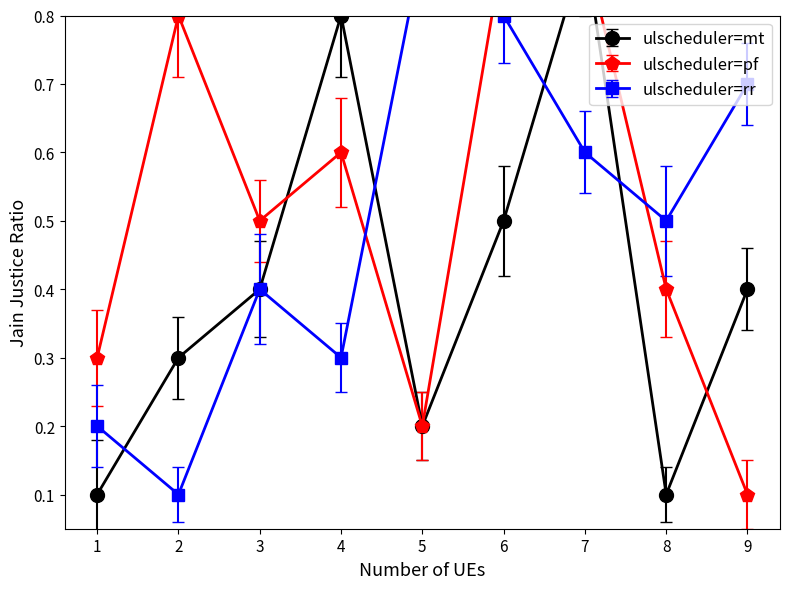

How many lines are shown in the chart?

3